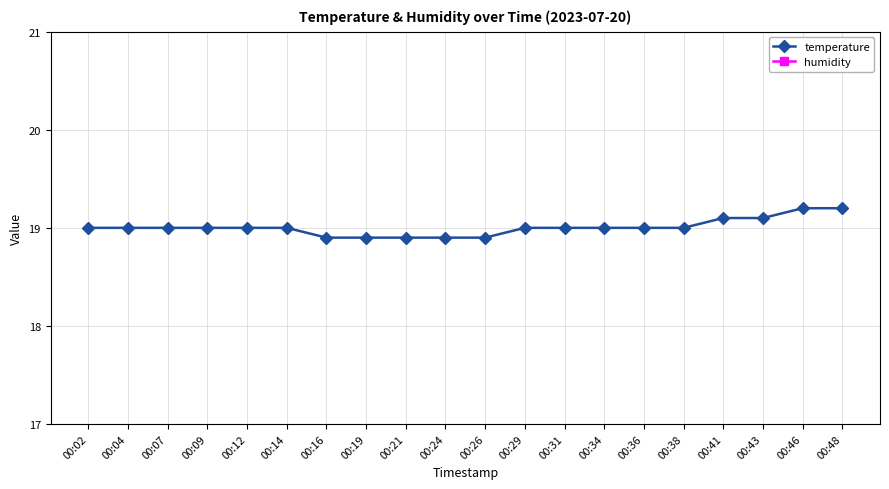

What is the sum of the temperature values at 00:09 and 00:26?

37.9